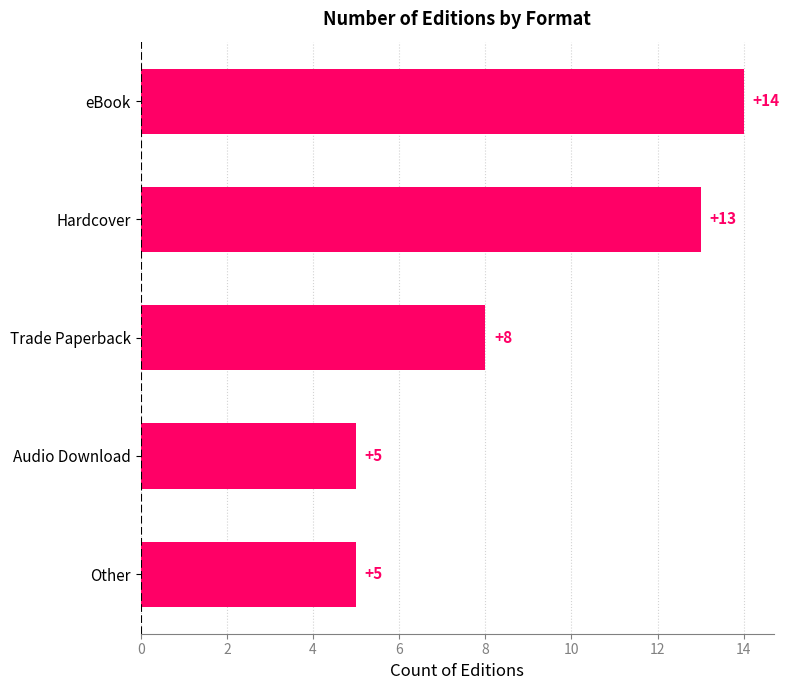

The chart shows a value of 3 at Other. True or false?

False